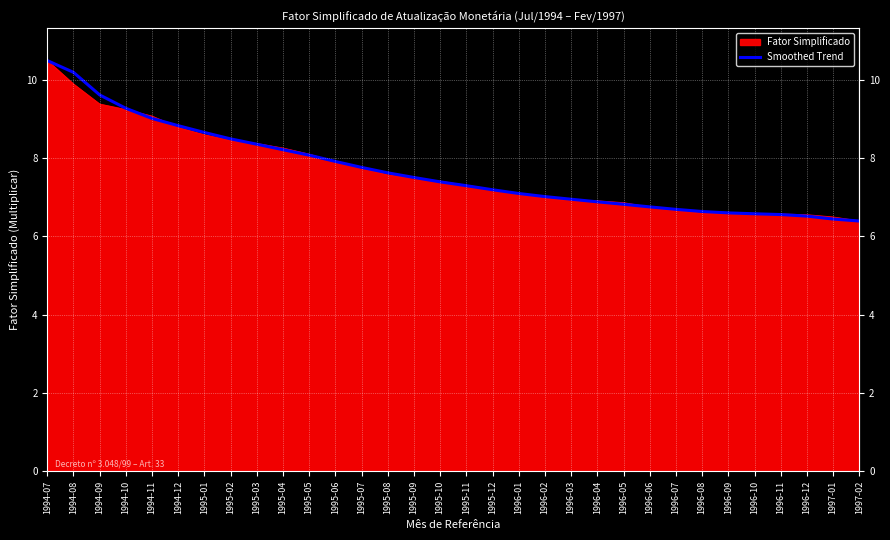

What is the minimum value shown in the chart?

6.4